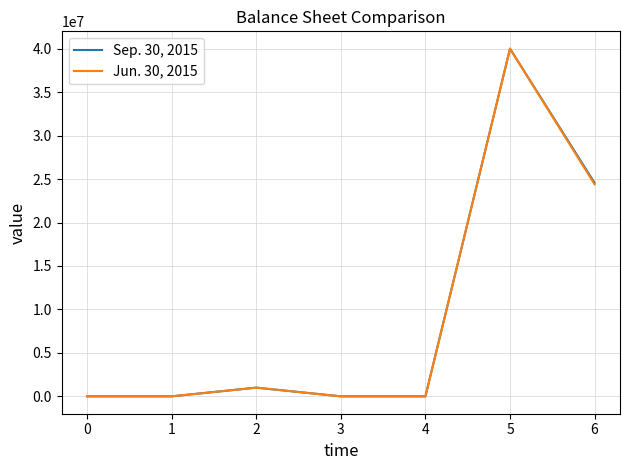

What is the maximum value shown in the chart?

40000000